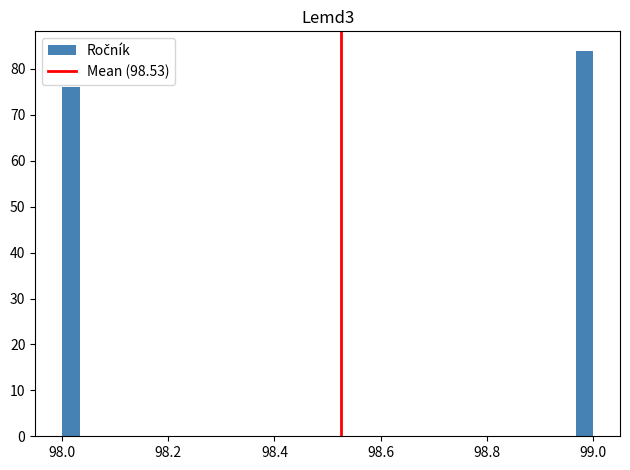

Around what value on the x-axis is the tallest bar? Give the approximate position of its centre, as read against the axis.

98.98